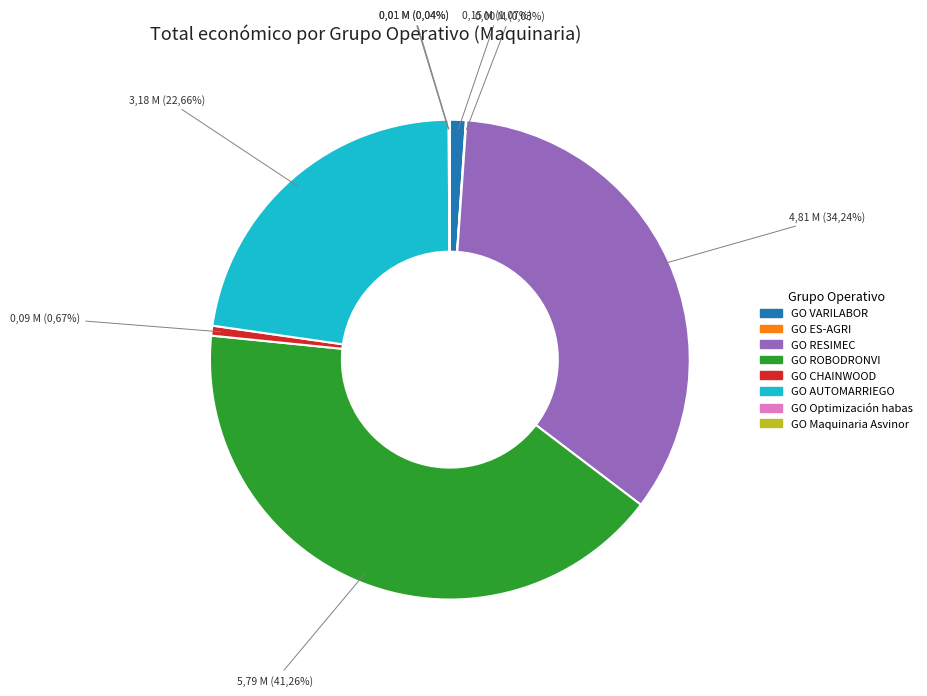

Is it true that GO ROBODRONVI is 47% of the pie?

False